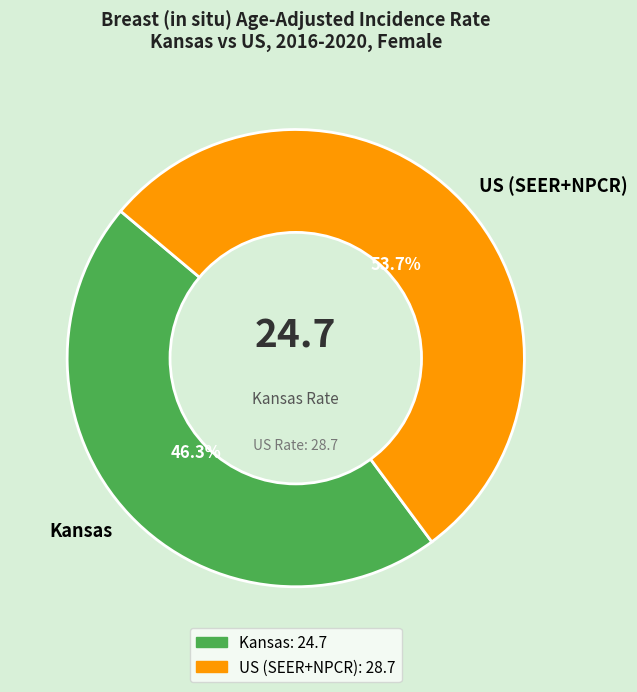

Is there any slice that represents more than half of the pie?

Yes